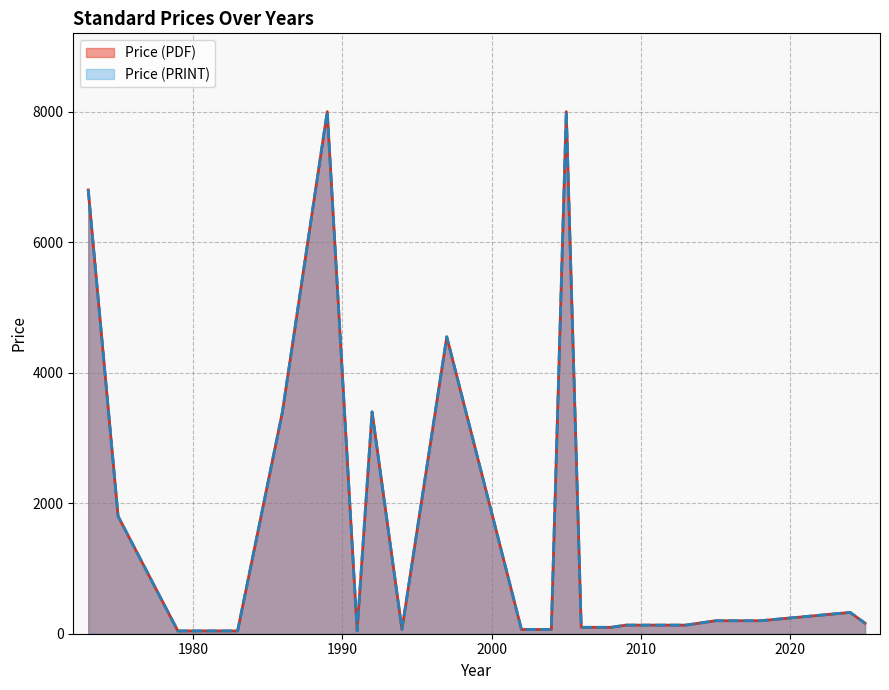

What is the difference between the maximum and minimum values in the Price (PDF) series?

7957